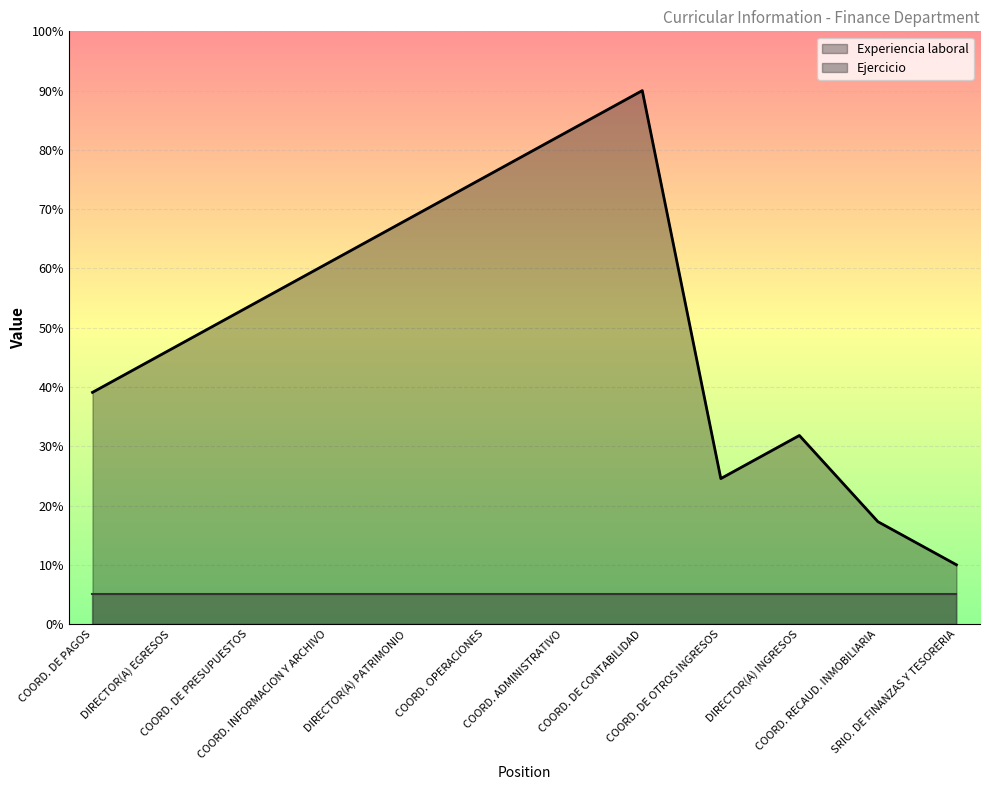

True or false: Experiencia laboral has a value of 17.9 at SRIO. DE FINANZAS Y TESORERIA.

False